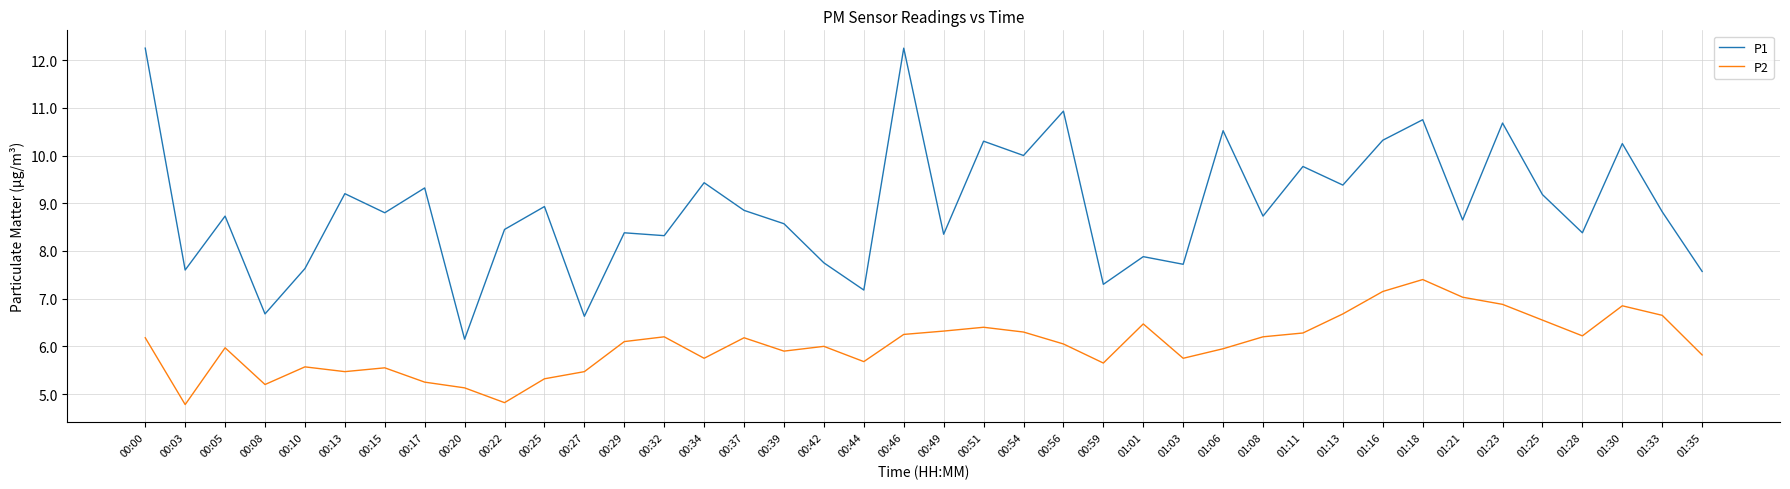

Which series has the widest spread of values?

P1